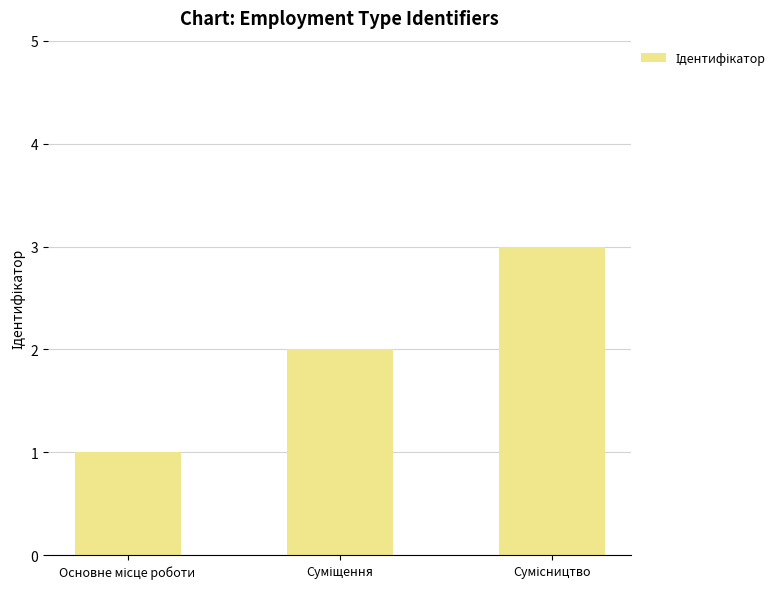

What is the greatest value displayed?

3